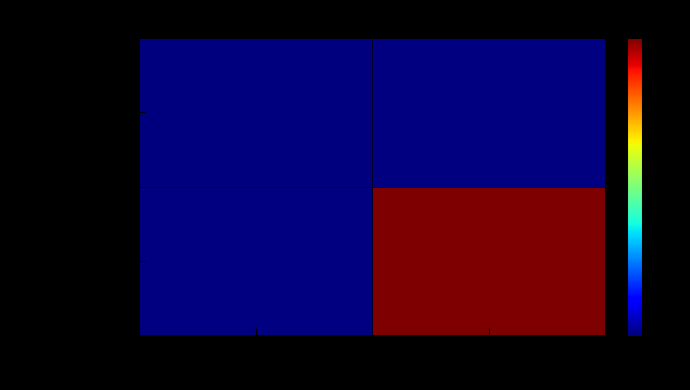

Rank the categories by 2a630059124c… value from lowest to highest.

-1, 1